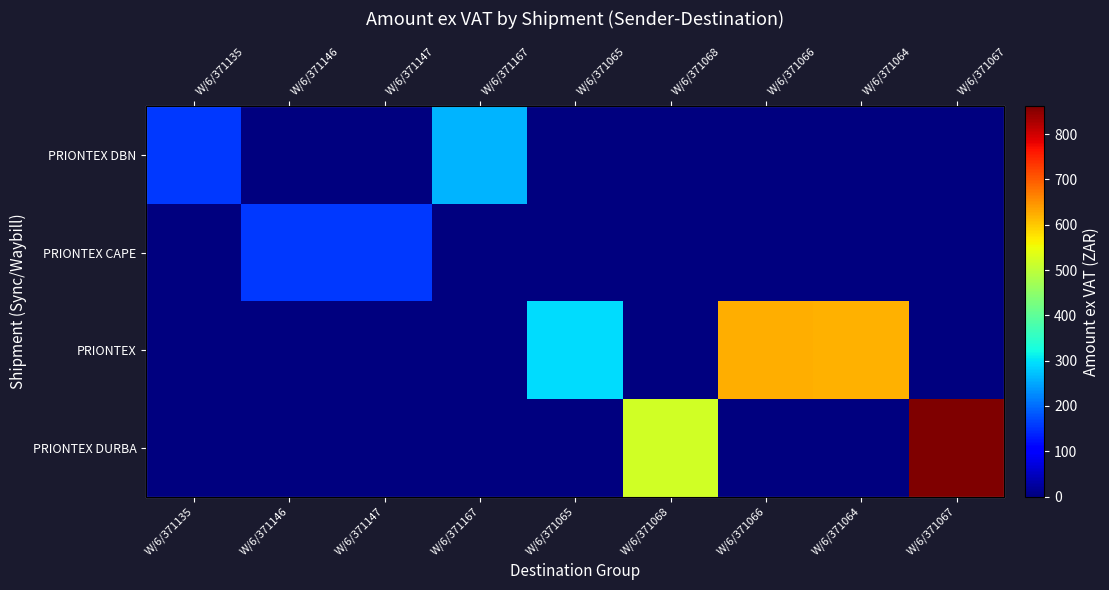

List the labels in order of PRIONTEX DURBA value, smallest first.

W/6/371135, W/6/371146, W/6/371147, W/6/371167, W/6/371065, W/6/371066, W/6/371064, W/6/371068, W/6/371067